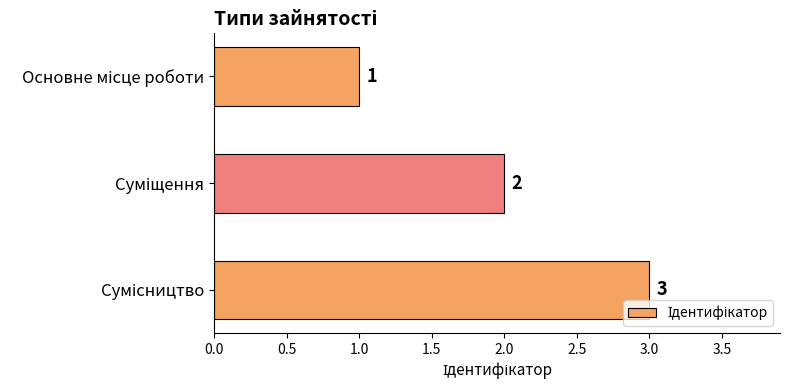

What is the sum of all values?

6